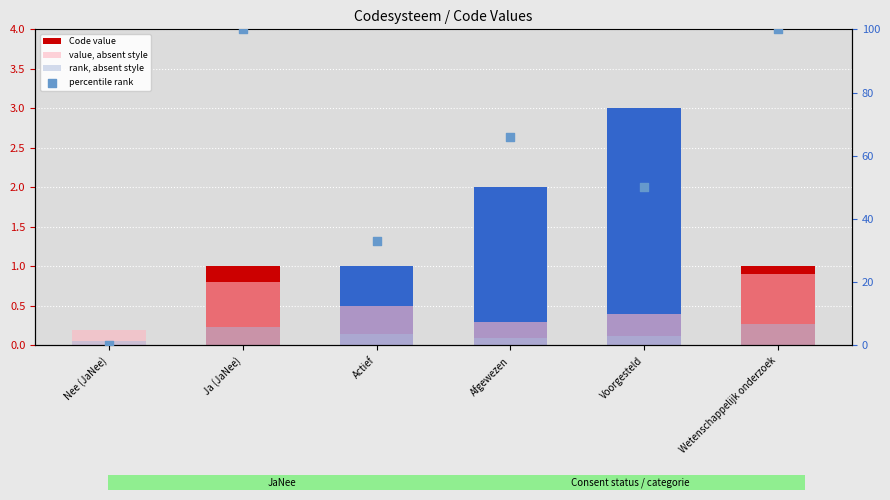

Which series has the widest spread of Y values?

percentile rank